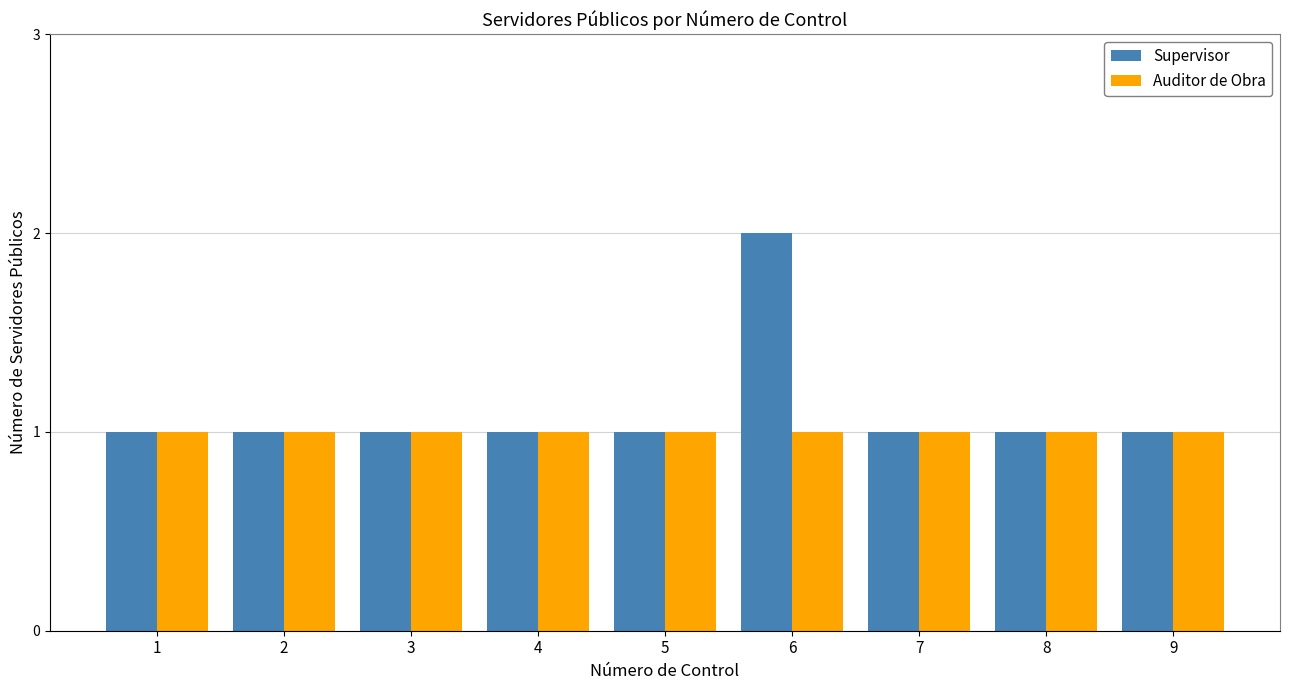

List the series in order of their peak value, highest first.

Supervisor, Auditor de Obra